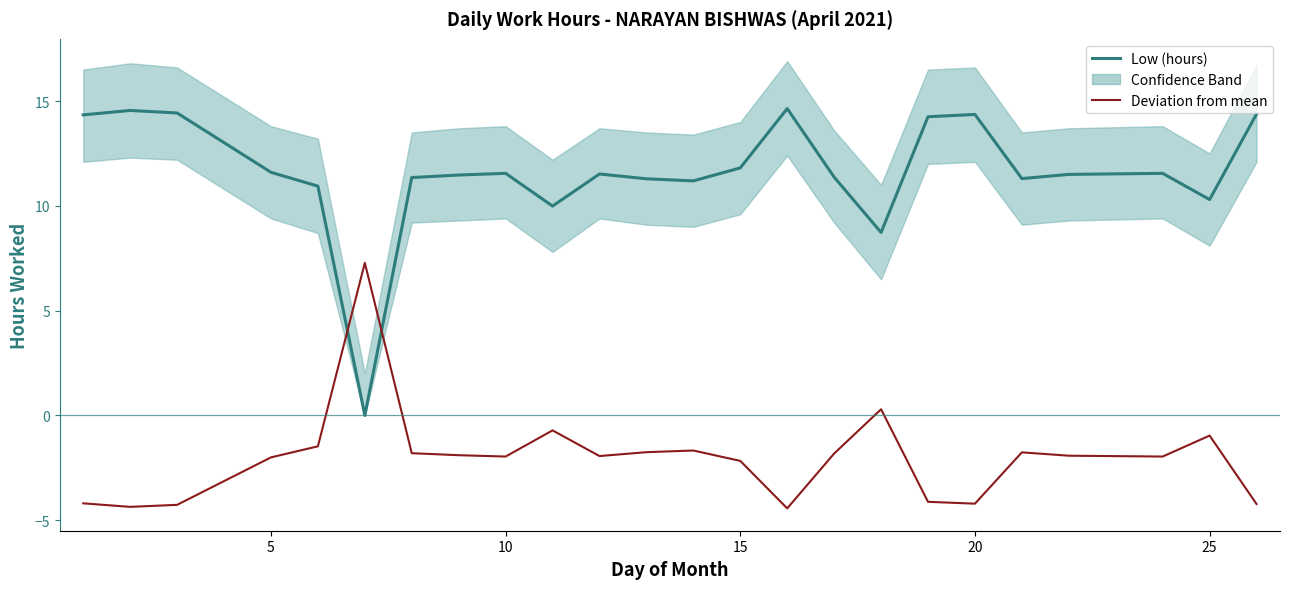

Rank the series by their maximum value, from lowest to highest.

Deviation from mean, Low (hours)